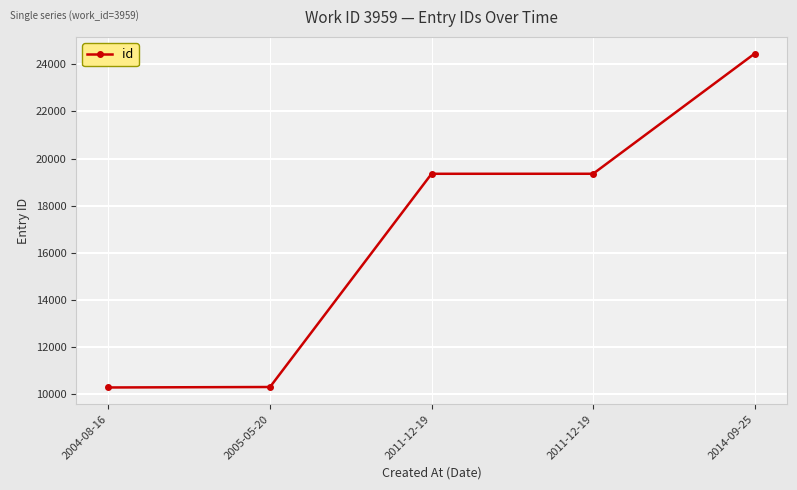

How many lines are shown in the chart?

1